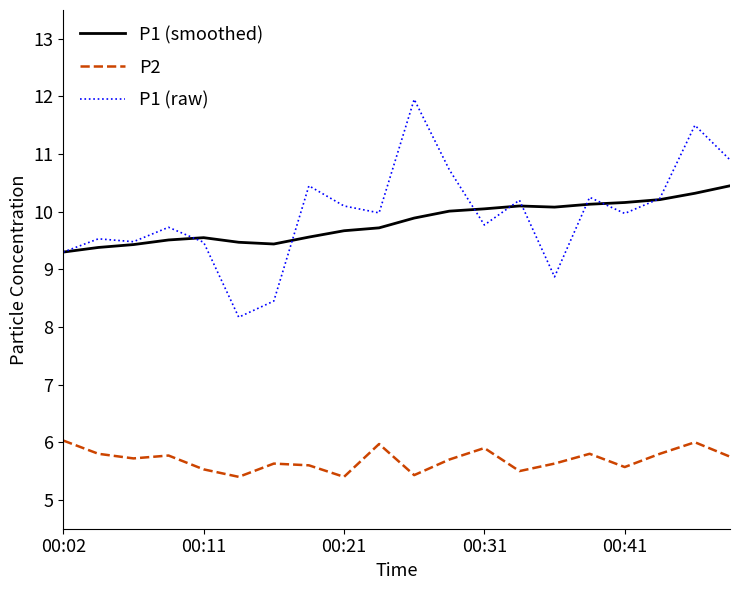

What is the lowest value of the P2 series?

5.4